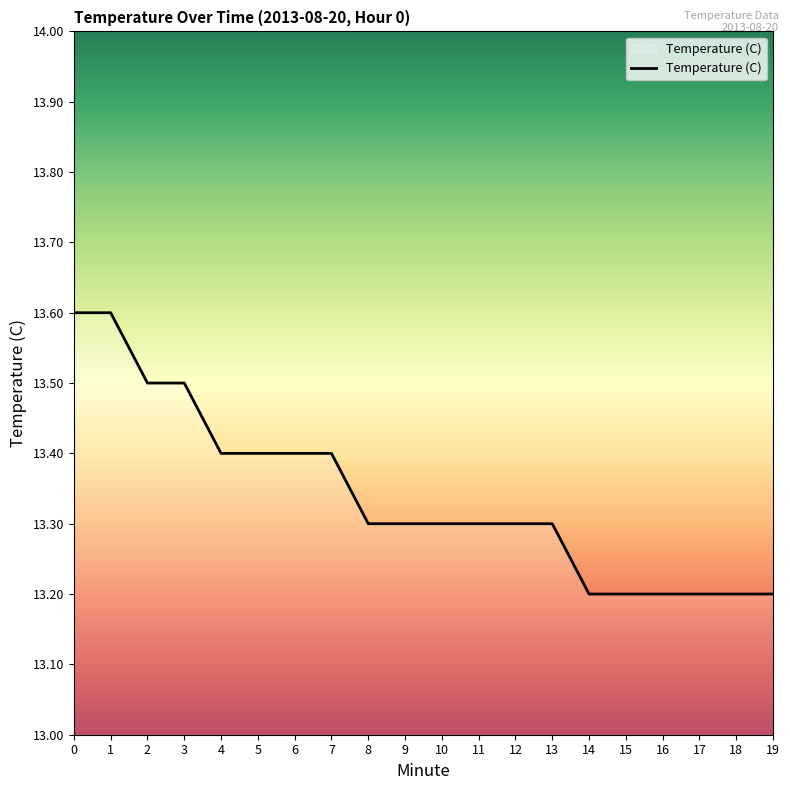

What value does the data have at 14?

13.2